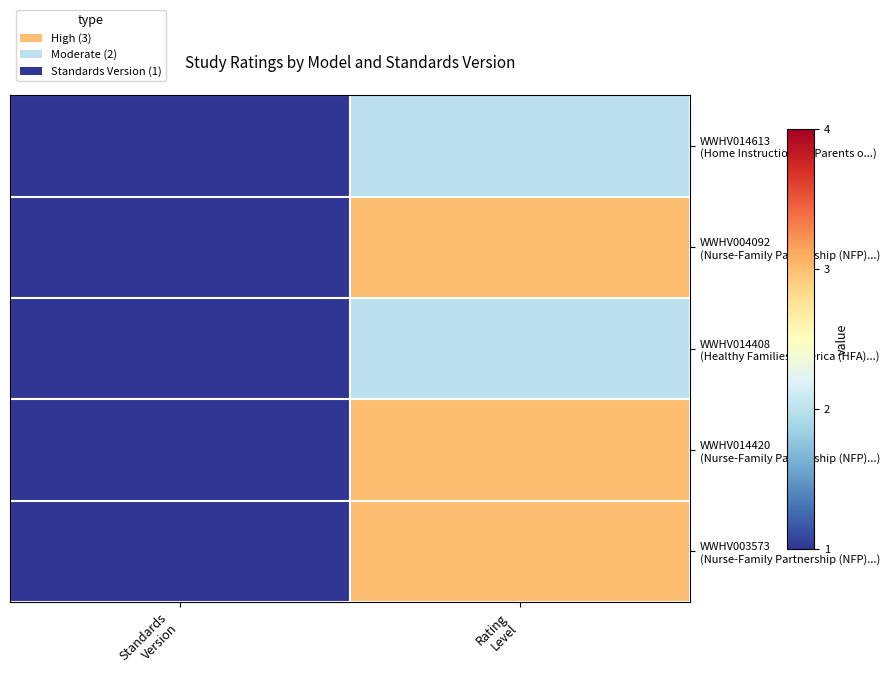

Rank the series by their maximum value, from highest to lowest.

WWHV004092 (Nurse-Family Partnership (NFP)...), WWHV014420 (Nurse-Family Partnership (NFP)...), WWHV003573 (Nurse-Family Partnership (NFP)...), WWHV014613 (Home Instruction for Parents o...), WWHV014408 (Healthy Families America (HFA)...)